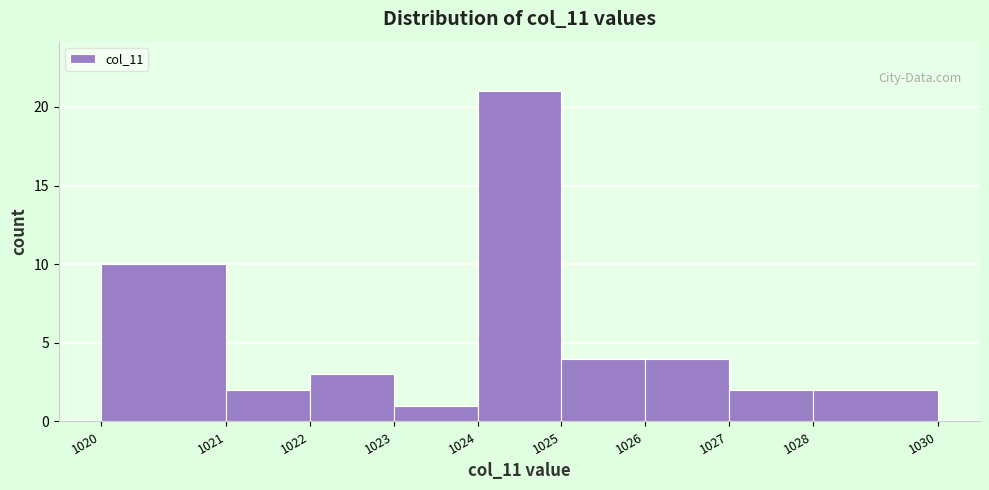

Reading left to right, list all the values displayed in this chart.

1020=10	1021=2	1022=3	1023=1	1024=21	1025=4	1026=4	1027=2	1028=2